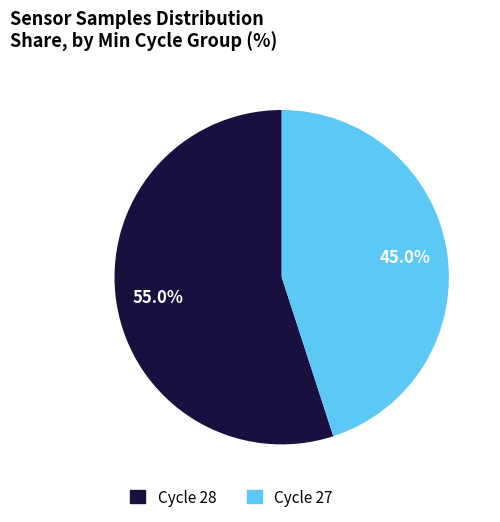

Is Cycle 27 the majority of the pie?

No